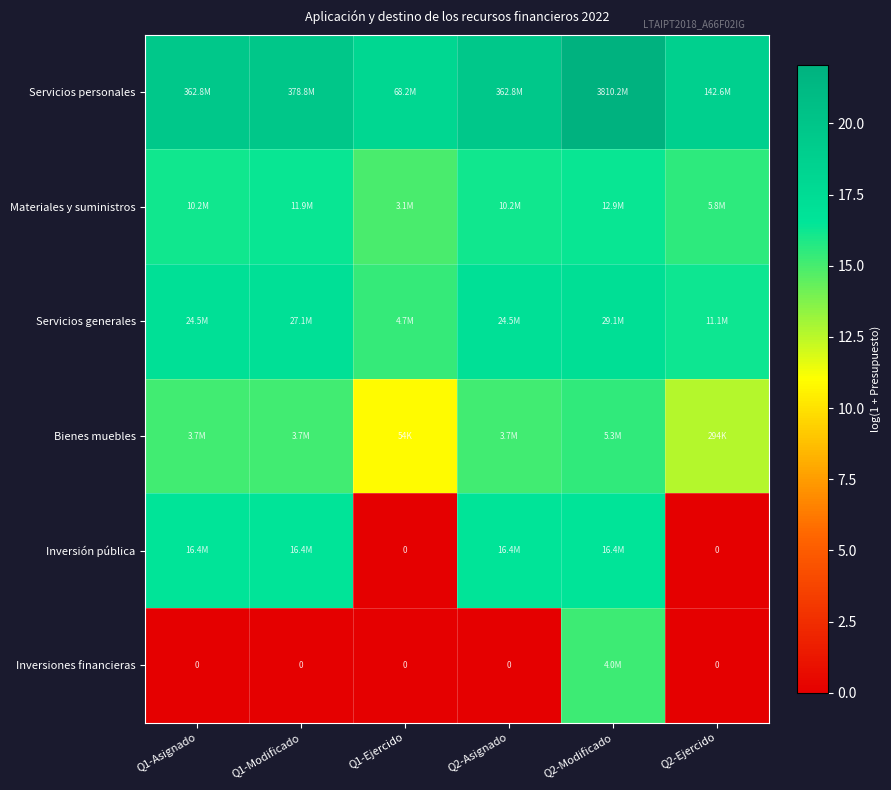

At which category does the chart reach its minimum across all series?

Q1-Ejercido